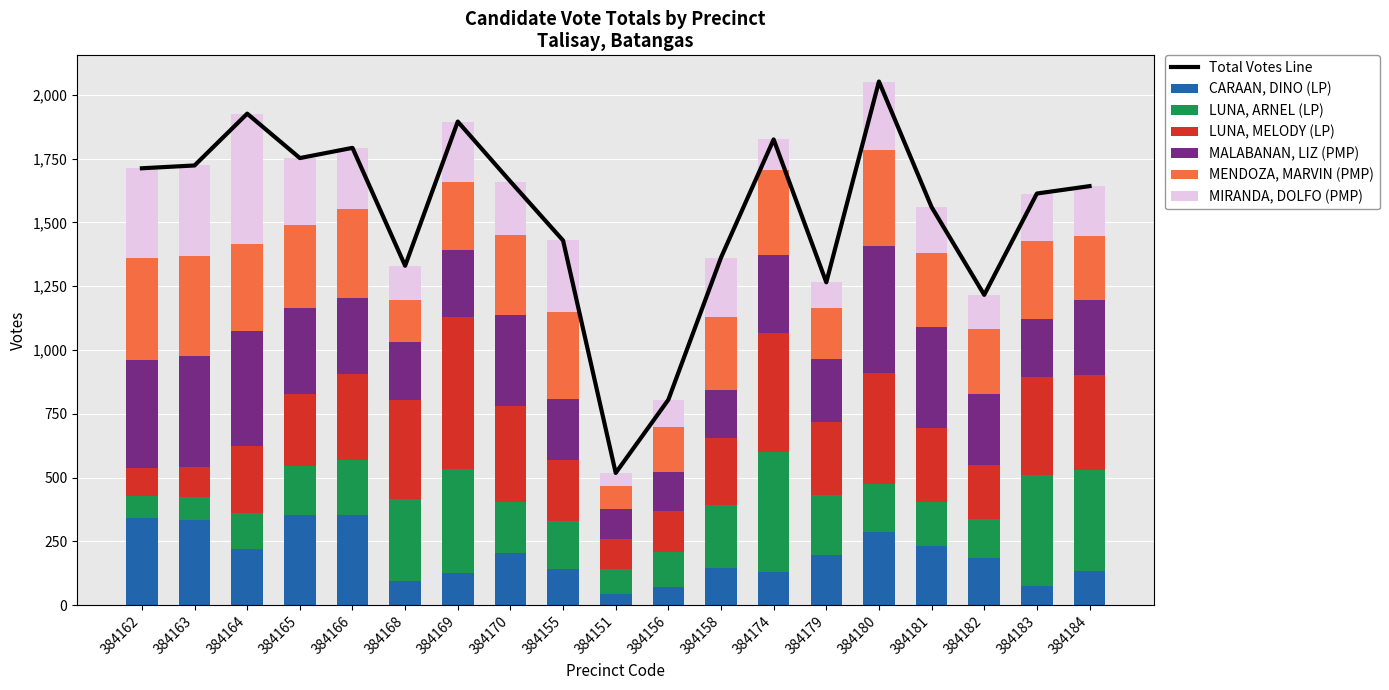

What is the smallest value displayed?

43